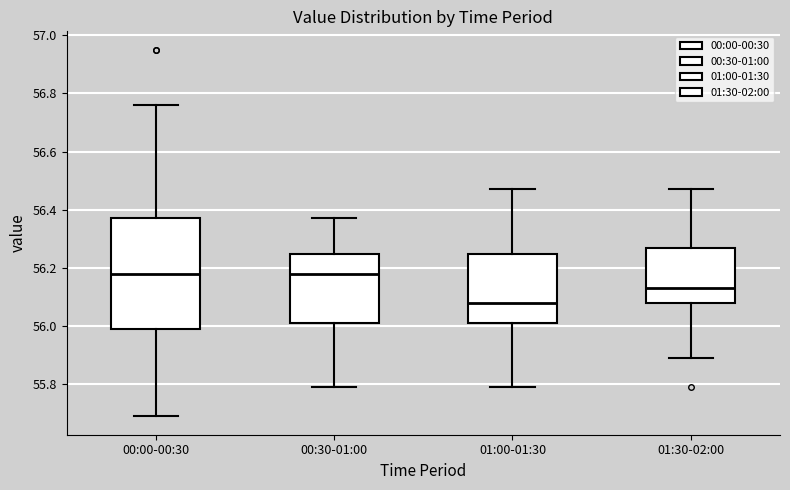

Reading left to right, read every box against the y-axis: the position of its median line, the range the box covers, and the ends of its whiskers. The values are not printed on the chart, so give them approximately, as read against the axis.

00:00-00:30: median 56.18, box 56.00 to 56.38, whiskers 55.70 to 56.76
00:30-01:00: median 56.18, box 56.02 to 56.24, whiskers 55.80 to 56.38
01:00-01:30: median 56.08, box 56.02 to 56.24, whiskers 55.80 to 56.48
01:30-02:00: median 56.14, box 56.08 to 56.28, whiskers 55.90 to 56.48